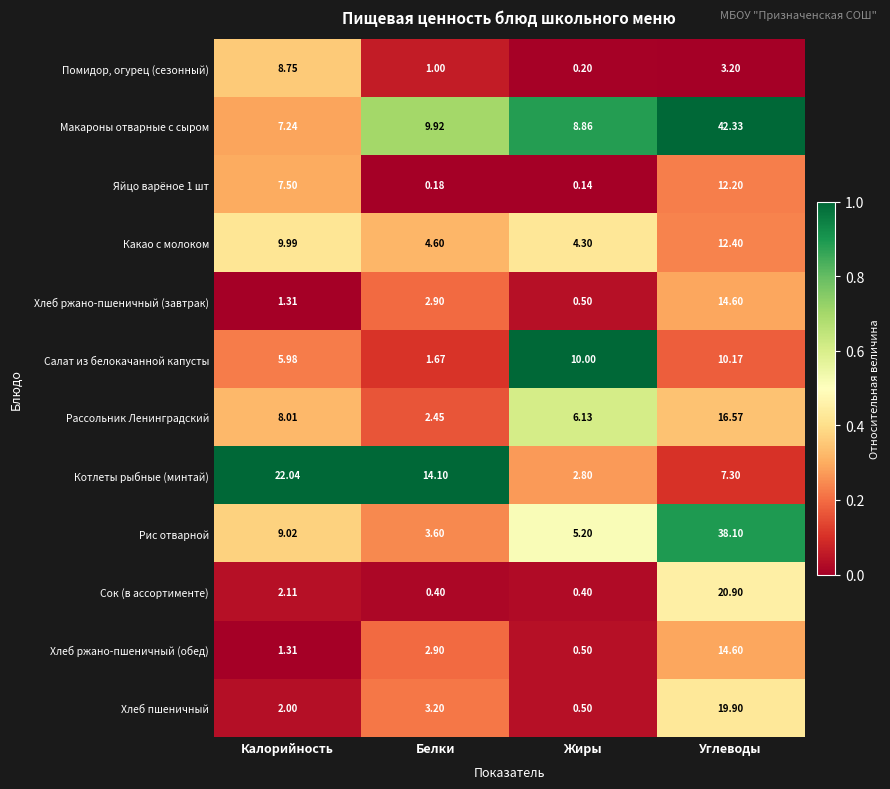

What is the greatest value displayed?

42.3